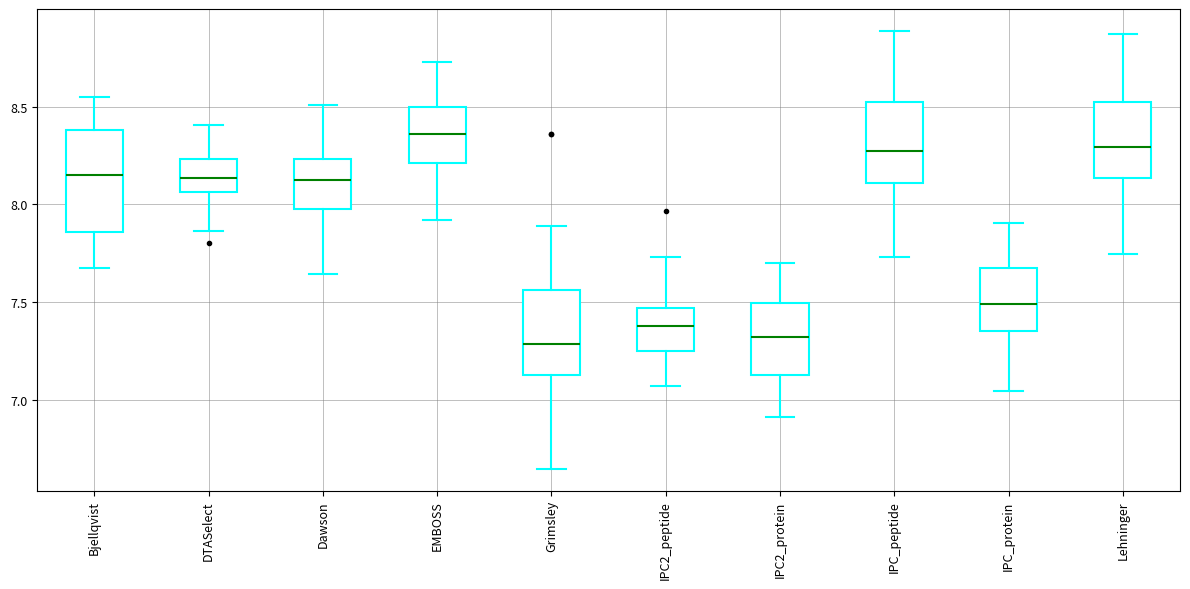

Reading left to right, read every box against the y-axis: the position of its median line, the range the box covers, and the ends of its whiskers. The values are not printed on the chart, so give them approximately, as read against the axis.

Bjellqvist: median 8.15, box 7.85 to 8.40, whiskers 7.65 to 8.55
DTASelect: median 8.15, box 8.05 to 8.25, whiskers 7.85 to 8.40
Dawson: median 8.15, box 8.00 to 8.25, whiskers 7.65 to 8.50
EMBOSS: median 8.35, box 8.20 to 8.50, whiskers 7.90 to 8.75
Grimsley: median 7.30, box 7.15 to 7.55, whiskers 6.65 to 7.90
IPC2_peptide: median 7.40, box 7.25 to 7.45, whiskers 7.05 to 7.75
IPC2_protein: median 7.30, box 7.15 to 7.50, whiskers 6.90 to 7.70
IPC_peptide: median 8.25, box 8.10 to 8.50, whiskers 7.75 to 8.90
IPC_protein: median 7.50, box 7.35 to 7.70, whiskers 7.05 to 7.90
Lehninger: median 8.30, box 8.15 to 8.50, whiskers 7.75 to 8.85